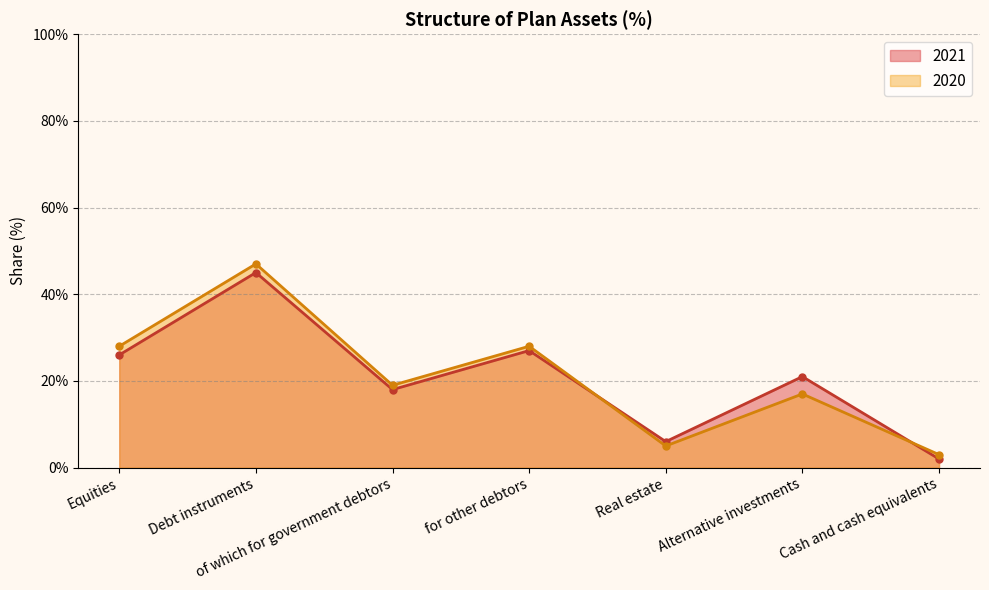

Reading right to left, what are all the values shown in this chart?

2021: Cash and cash equivalents=2	Alternative investments=21	Real estate=6	for other debtors=27	of which for government debtors=18	Debt instruments=45	Equities=26
2020: Cash and cash equivalents=3	Alternative investments=17	Real estate=5	for other debtors=28	of which for government debtors=19	Debt instruments=47	Equities=28